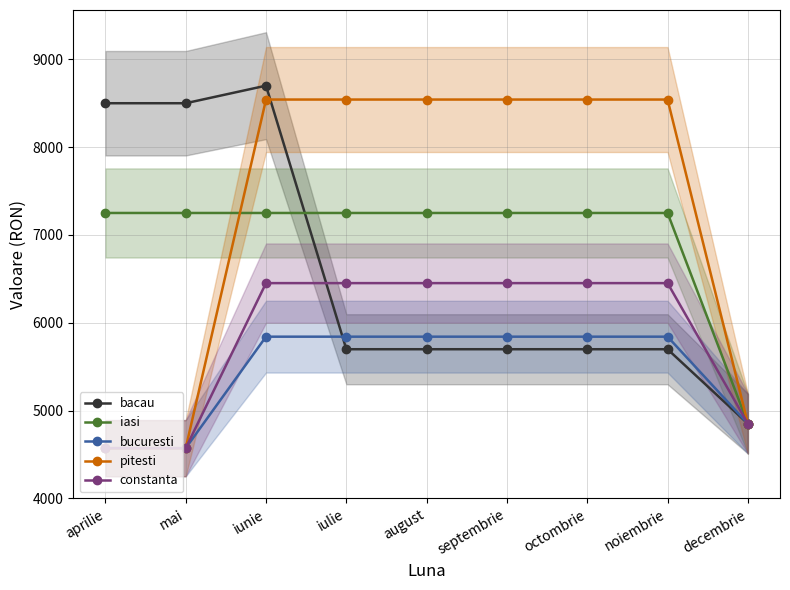

What is the lowest value of the iasi series?

4850